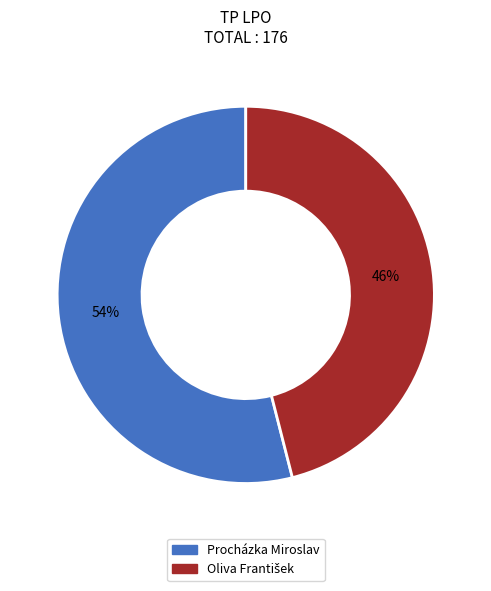

To the nearest percent, what percentage of the pie is Procházka Miroslav?

54%